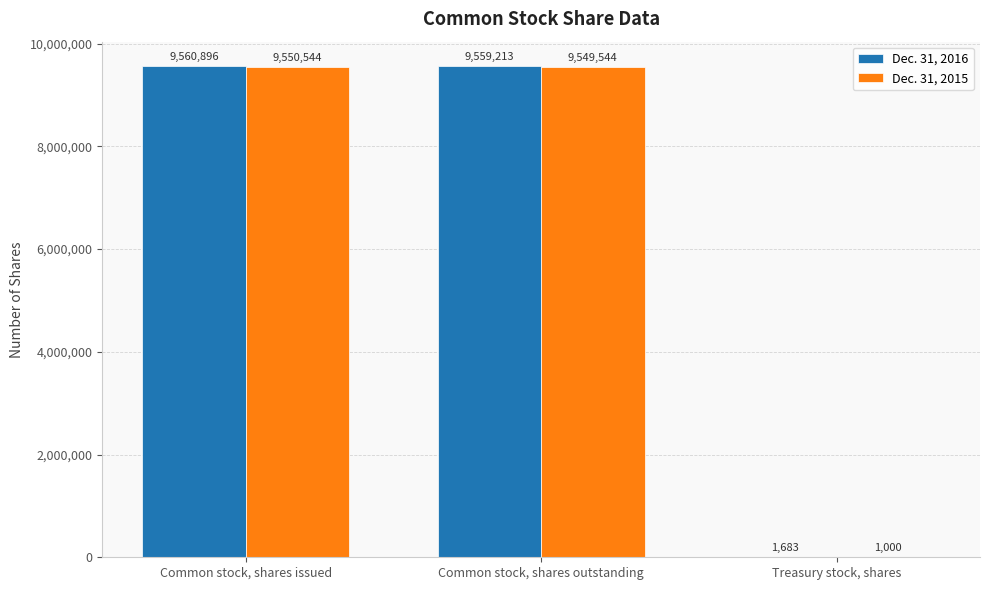

Which label corresponds to the largest value in the chart?

Common stock, shares issued